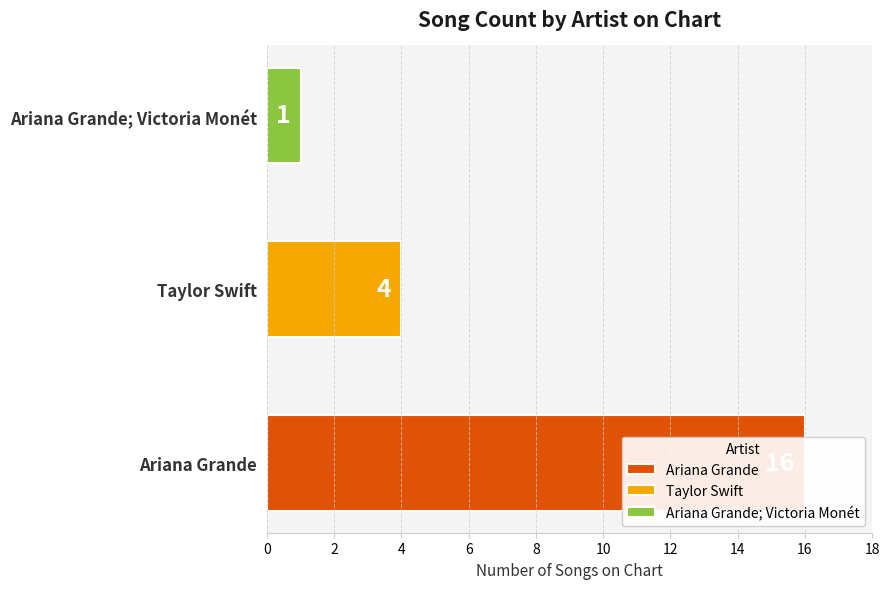

How many values are below 4?

1